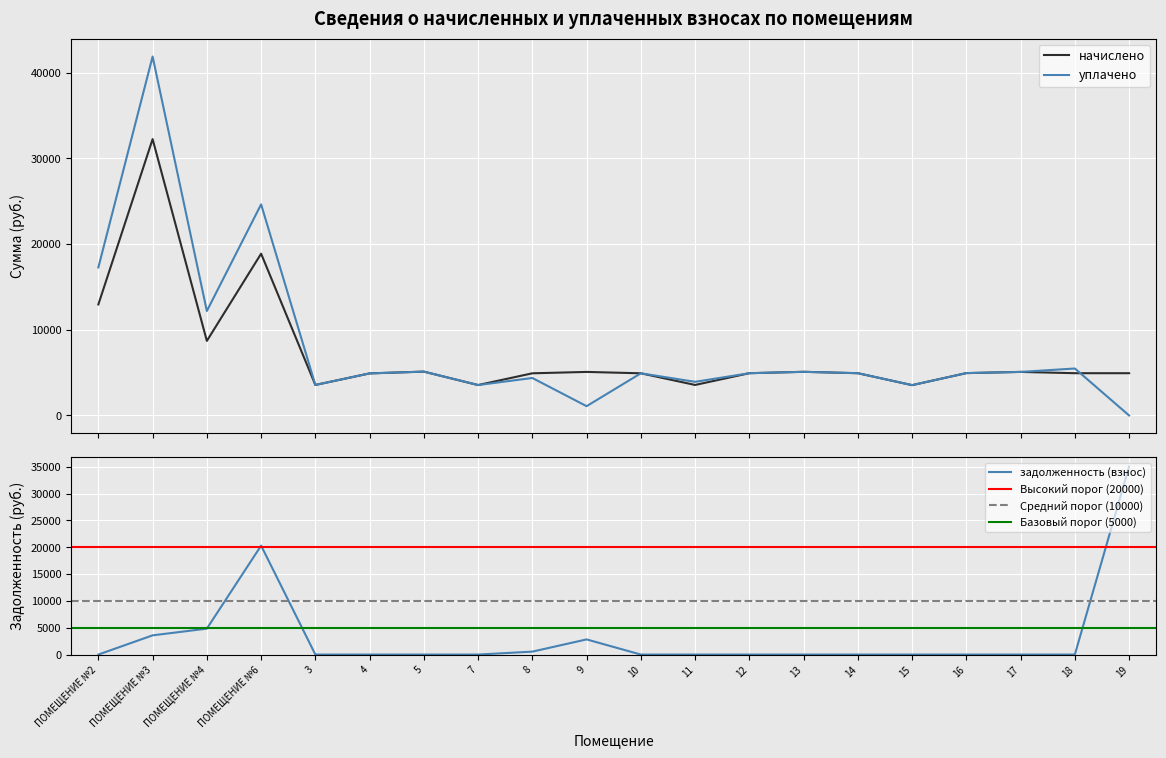

Where is the first local minimum for уплачено?

ПОМЕЩЕНИЕ №4